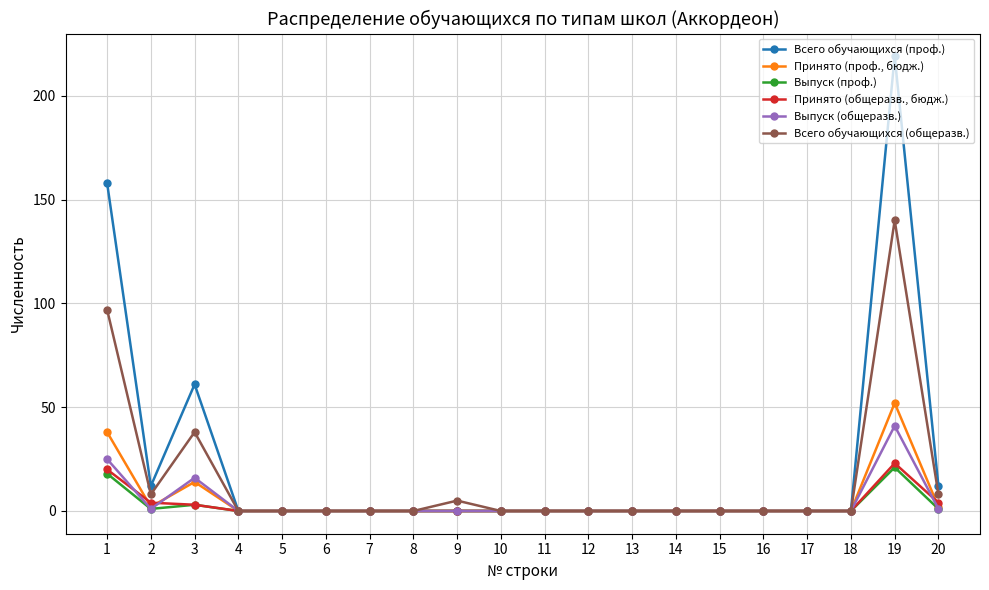

Reading left to right, extract all data points from this chart.

Всего обучающихся (проф.): 158	12	61	0	0	0	0	0	0	0	0	0	0	0	0	0	0	0	219	12
Принято (проф., бюдж.): 38	2	14	0	0	0	0	0	0	0	0	0	0	0	0	0	0	0	52	2
Выпуск (проф.): 18	1	3	0	0	0	0	0	0	0	0	0	0	0	0	0	0	0	21	1
Принято (общеразв., бюдж.): 20	4	3	0	0	0	0	0	0	0	0	0	0	0	0	0	0	0	23	4
Выпуск (общеразв.): 25	1	16	0	0	0	0	0	0	0	0	0	0	0	0	0	0	0	41	1
Всего обучающихся (общеразв.): 97	8	38	0	0	0	0	0	5	0	0	0	0	0	0	0	0	0	140	8